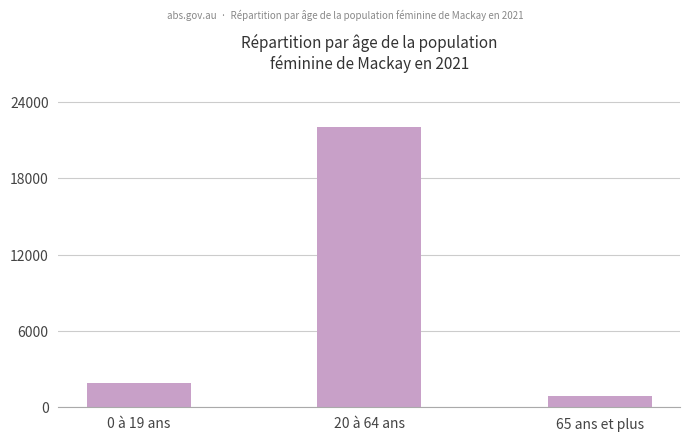

Reading left to right, transcribe all the data shown in this chart.

0 à 19 ans=1888	20 à 64 ans=22030	65 ans et plus=905